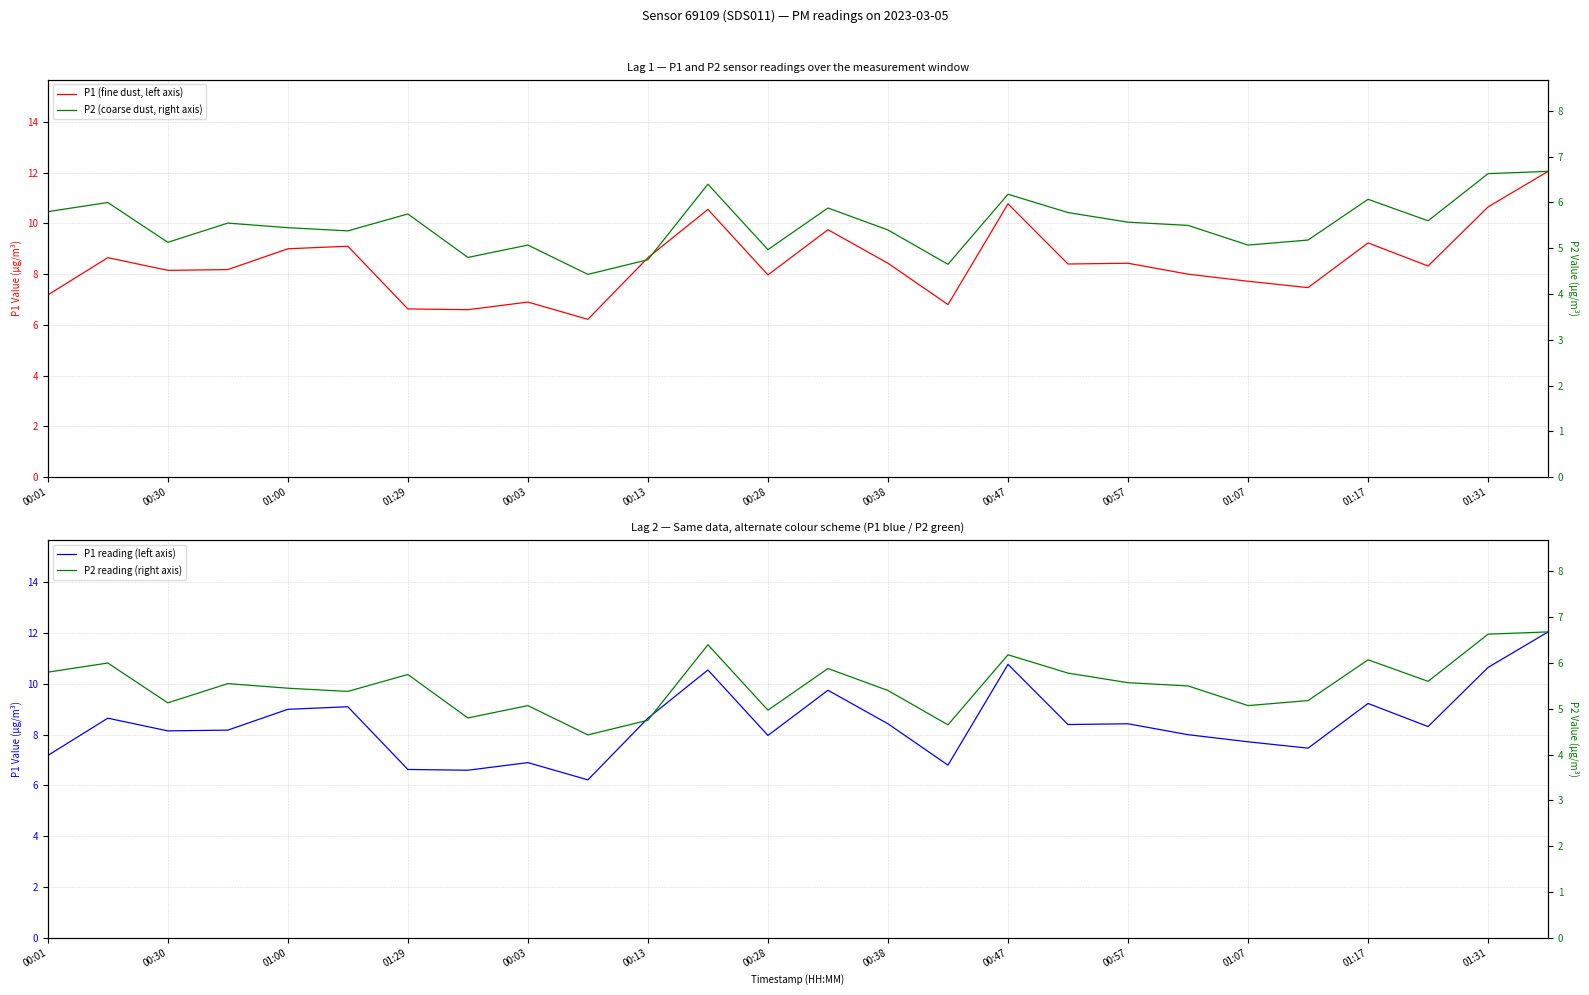

Is the value of P2 reading (right axis) at 25 greater than the value of P2 (coarse dust, right axis) at 25?

No